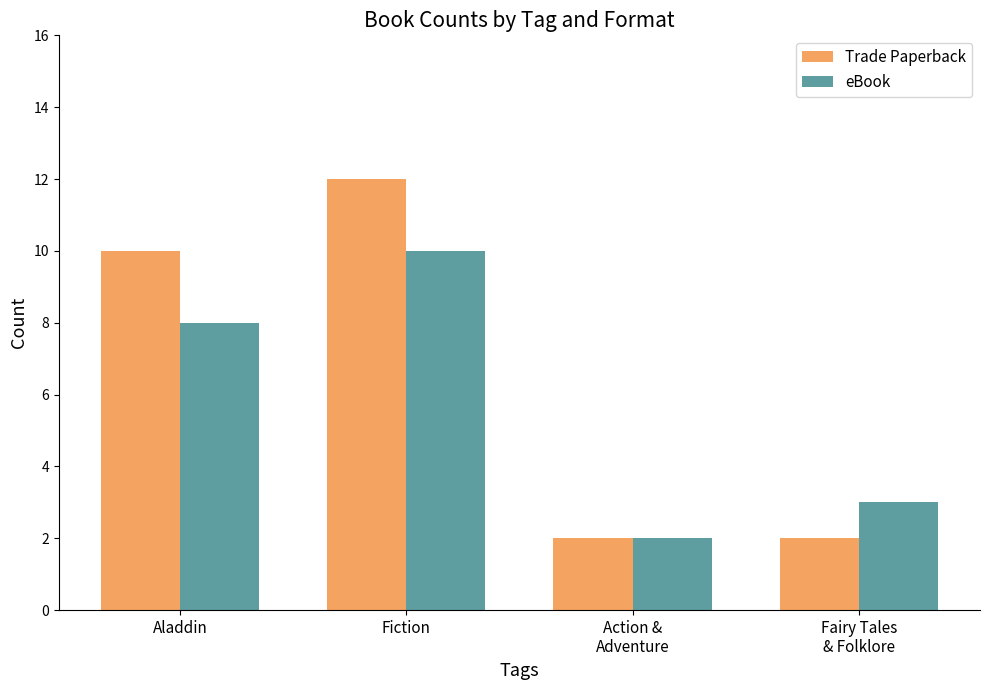

List the series in order of their peak value, highest first.

Trade Paperback, eBook